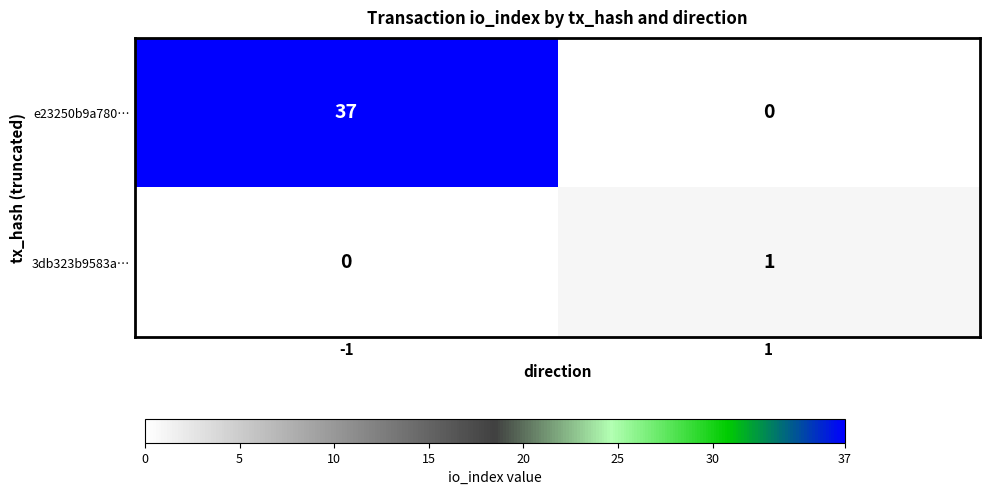

How many values in the 3db323b9583a… series are below 1?

1